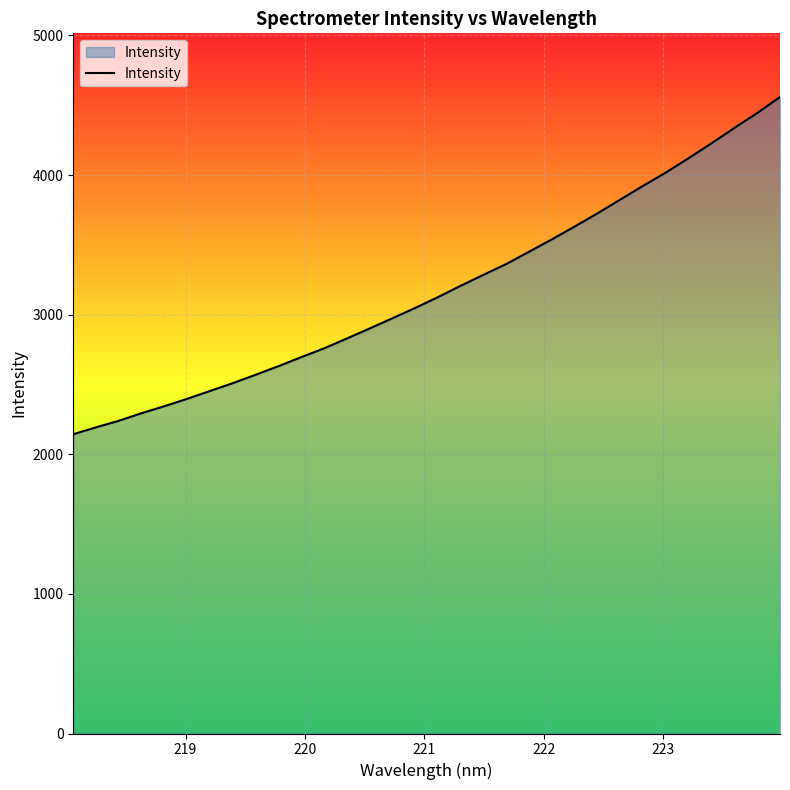

What is the smallest value displayed?

2143.5